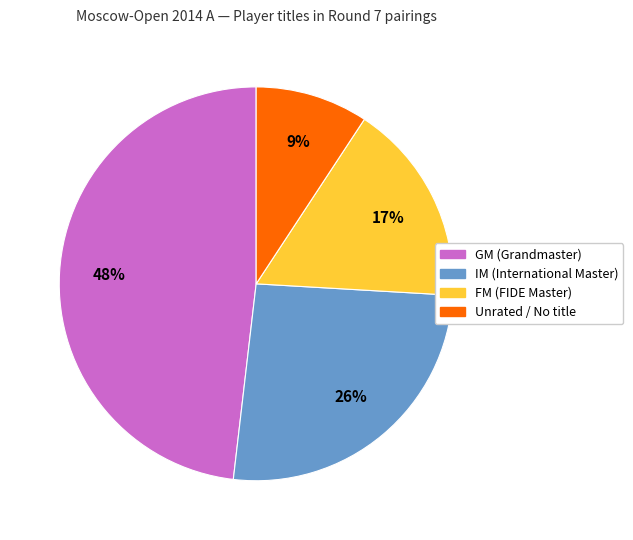

Count the number of slices in the pie.

4